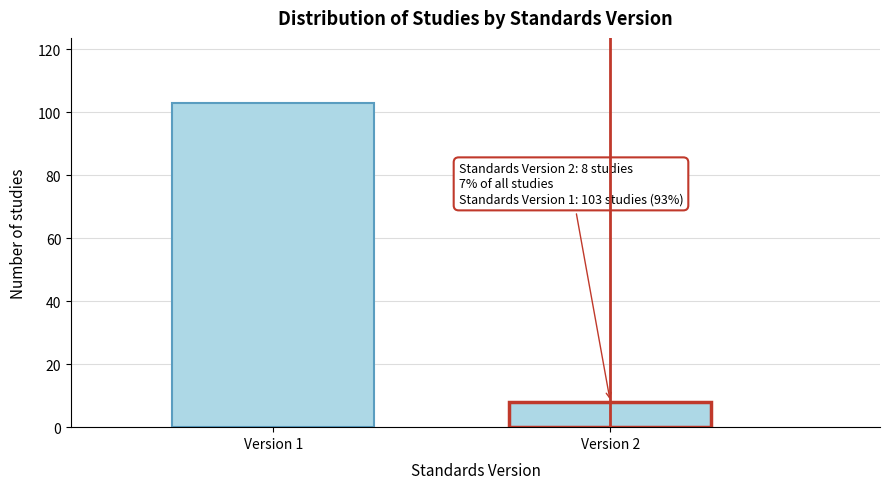

Reading right to left, what are all the values shown in this chart?

Version 2=8	Version 1=103